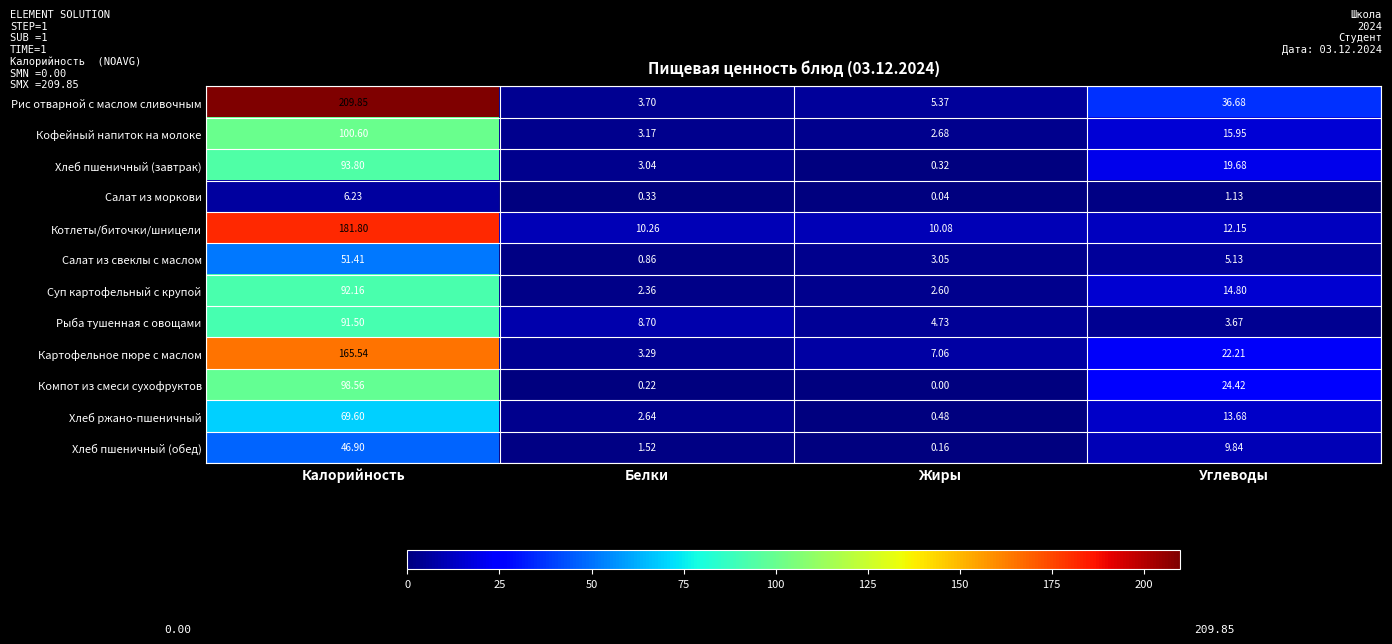

Where does the Кофейный напиток на молоке series first go above 15?

Калорийность